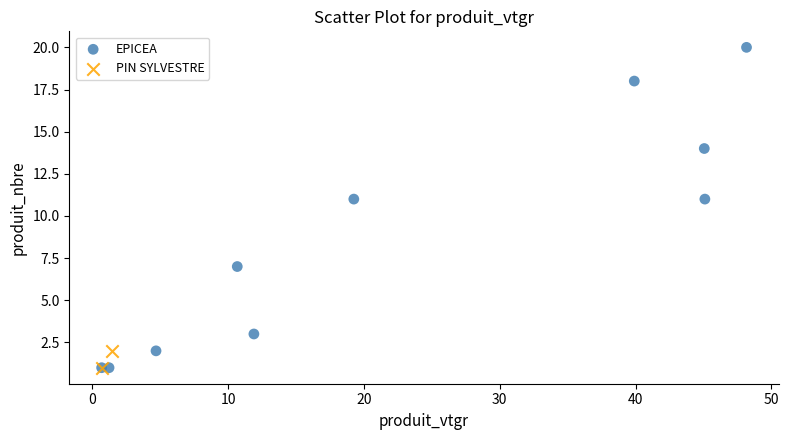

What are all the series names shown in the legend?

EPICEA, PIN SYLVESTRE